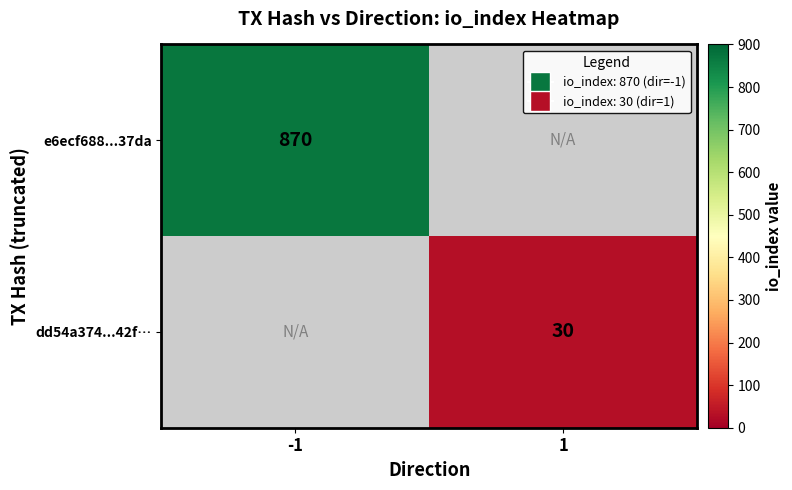

What is the total value across all series at 1?

30